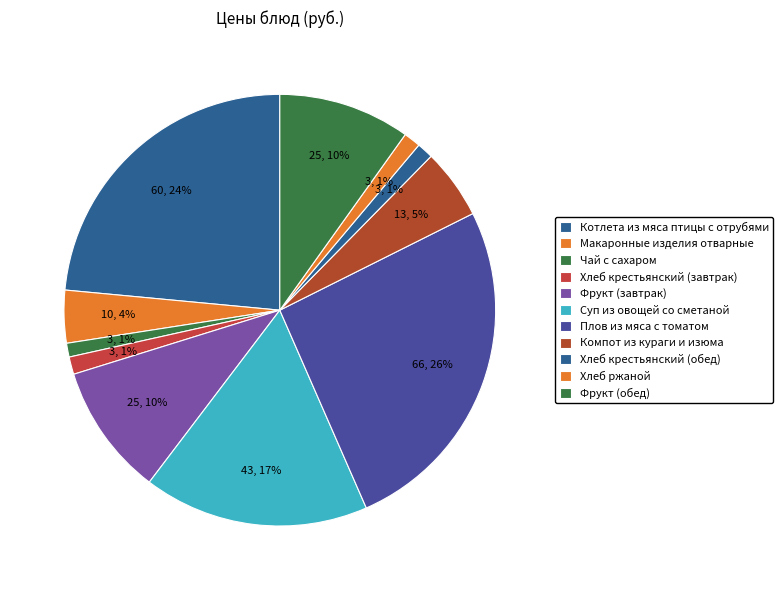

Is the sum of Плов из мяса с томатом and Хлеб крестьянский (завтрак) greater than half?

No